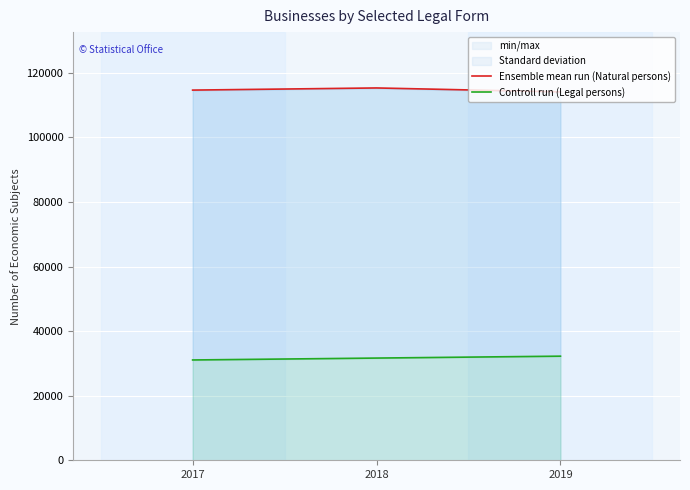

Is the value of Controll run (Legal persons) at 2018 greater than the value of Ensemble mean run (Natural persons) at 2017?

No